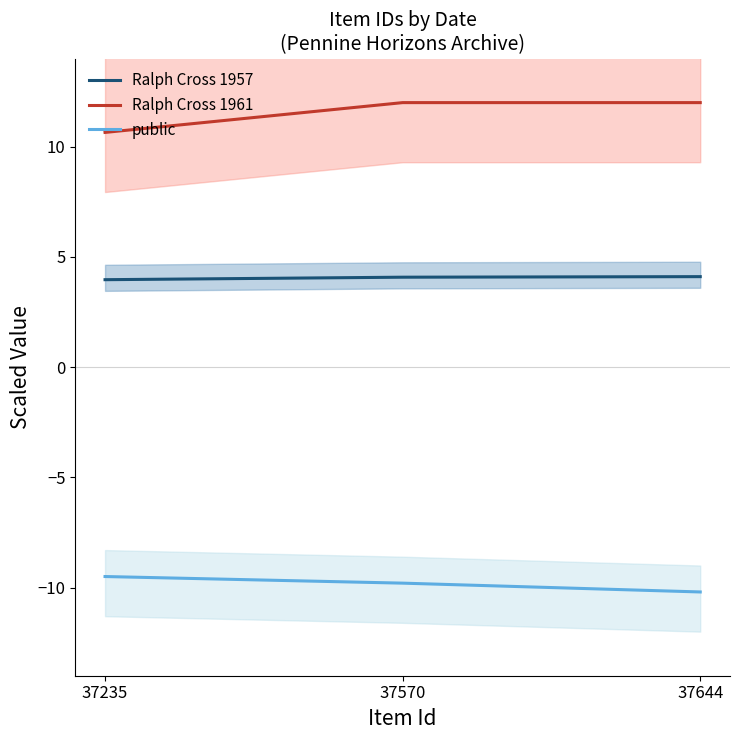

At which category is the sum across all series the highest?

37570